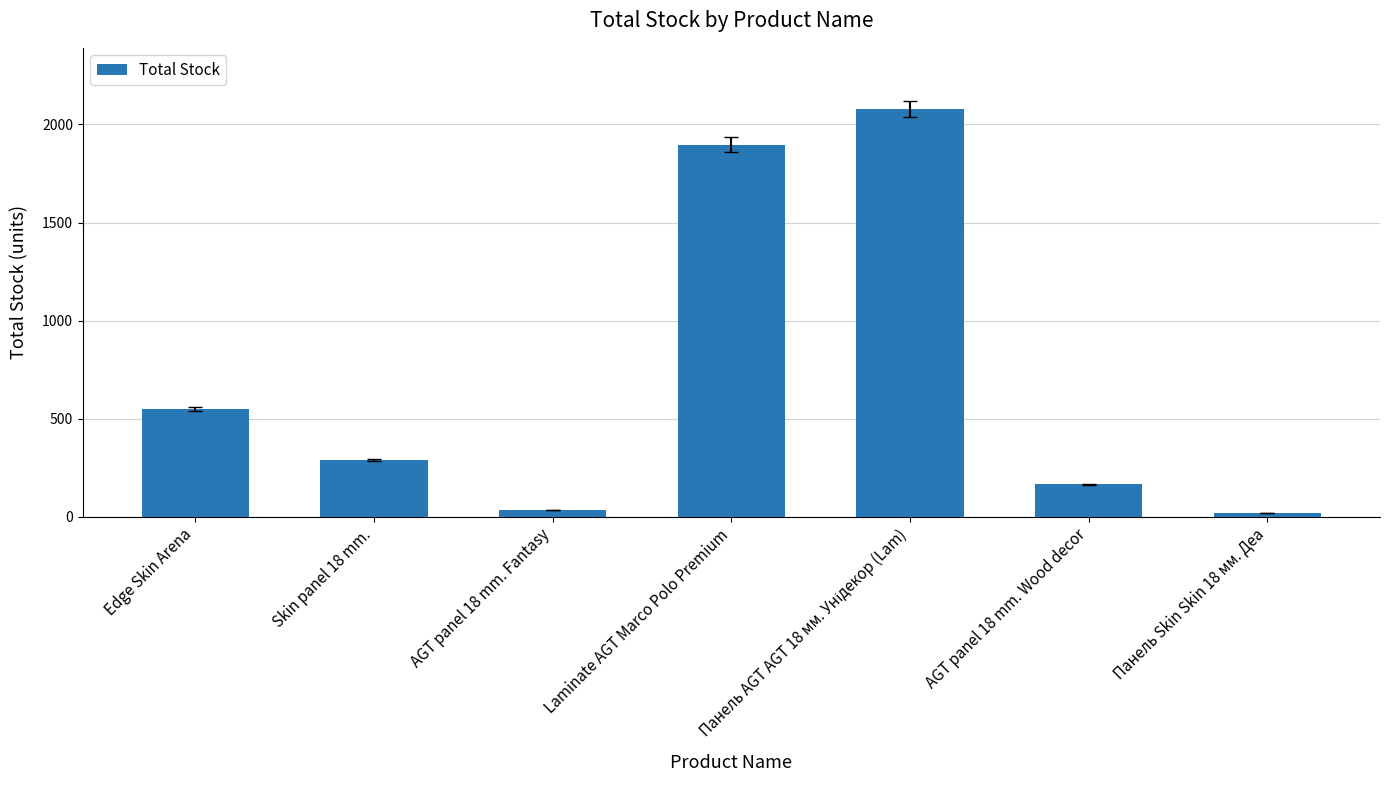

What is the average value?

719